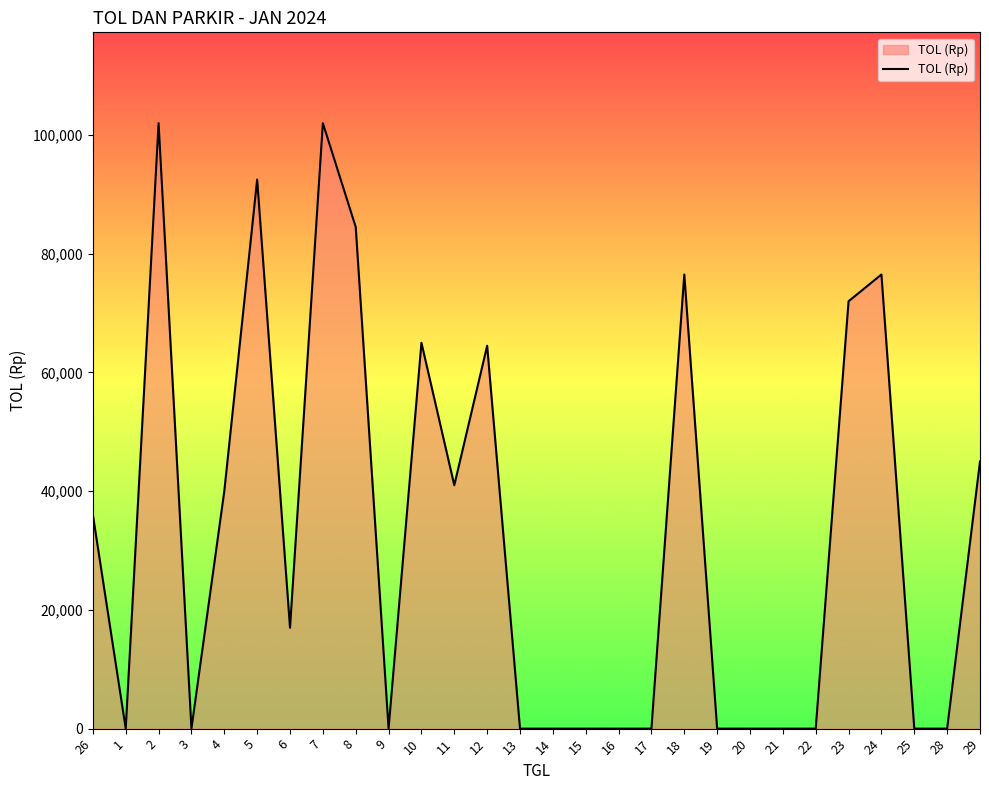

What is the difference between the maximum and minimum values?

102000